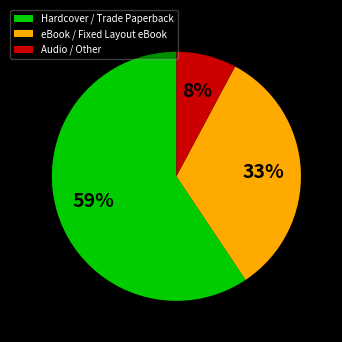

Which slice is the smallest?

Audio / Other